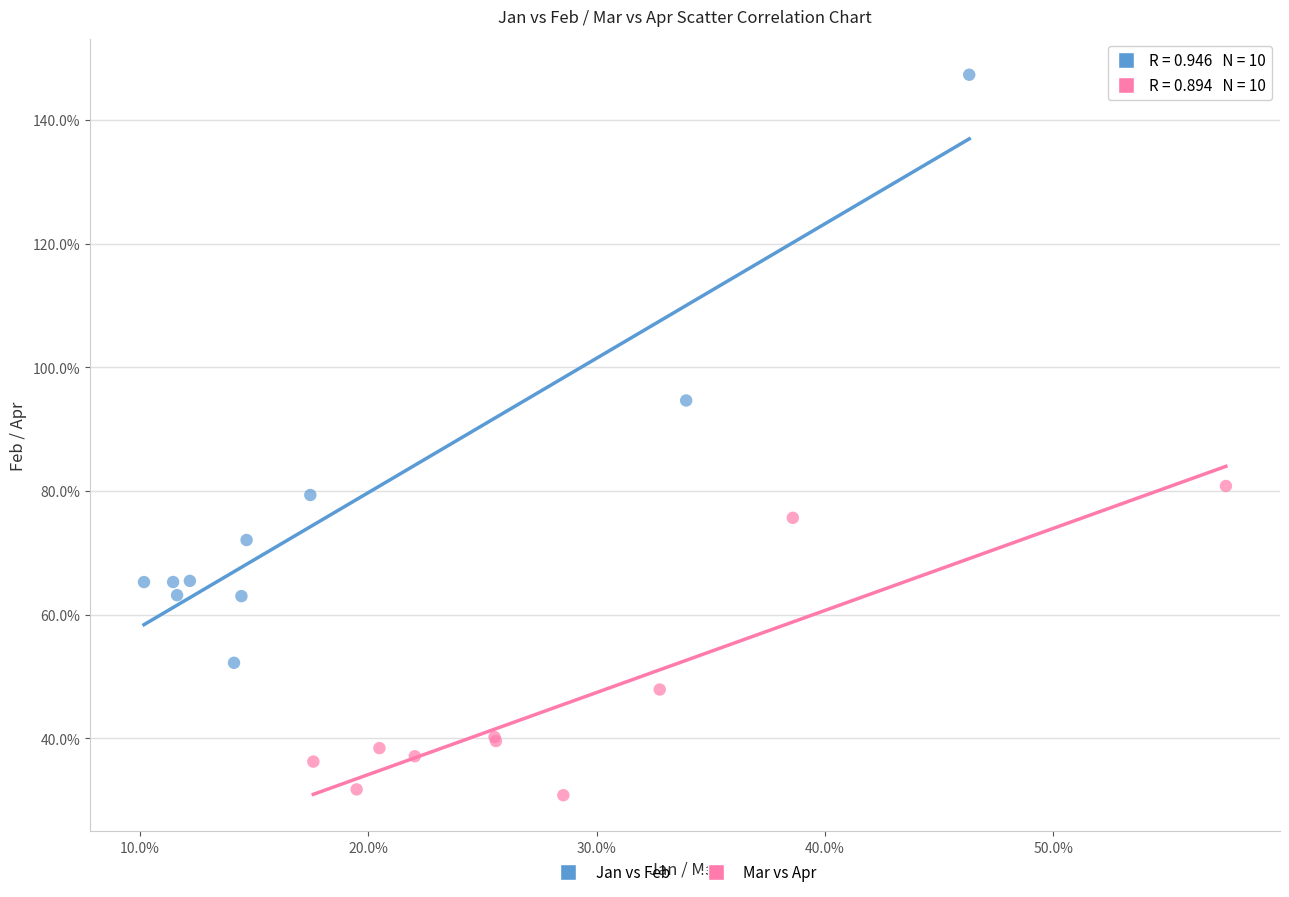

Which series has the widest spread of Y values?

Jan vs Feb